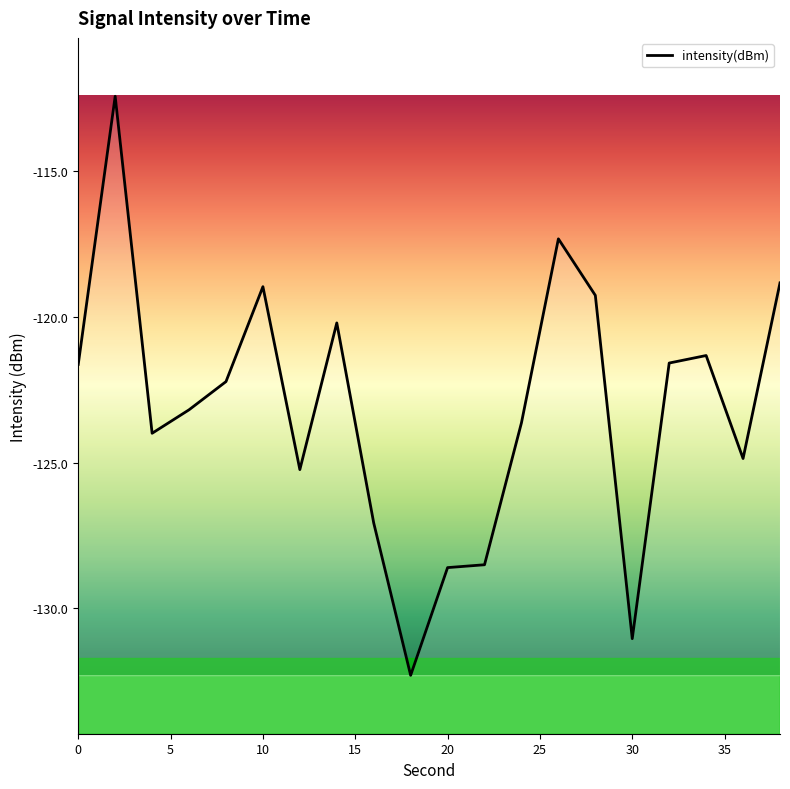

What is the difference between the maximum and minimum values?

19.8